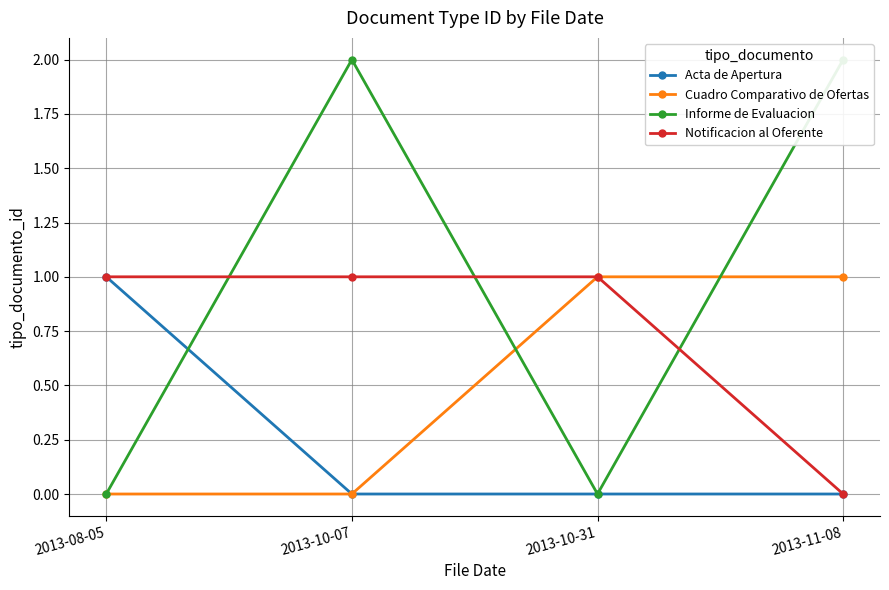

At which category does the chart reach its peak across all series?

2013-10-07